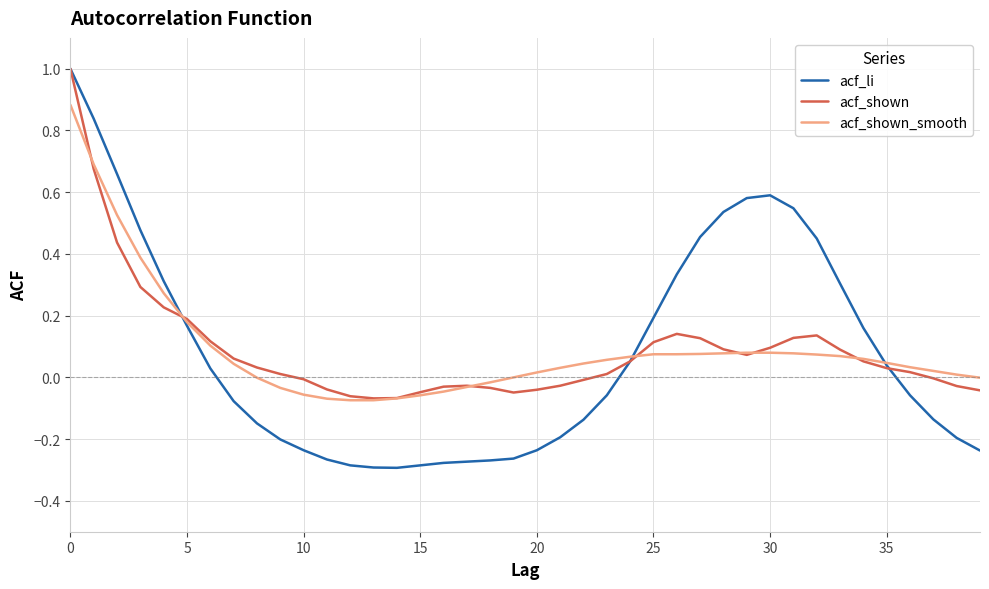

What is the highest value of the acf_li series?

1.0